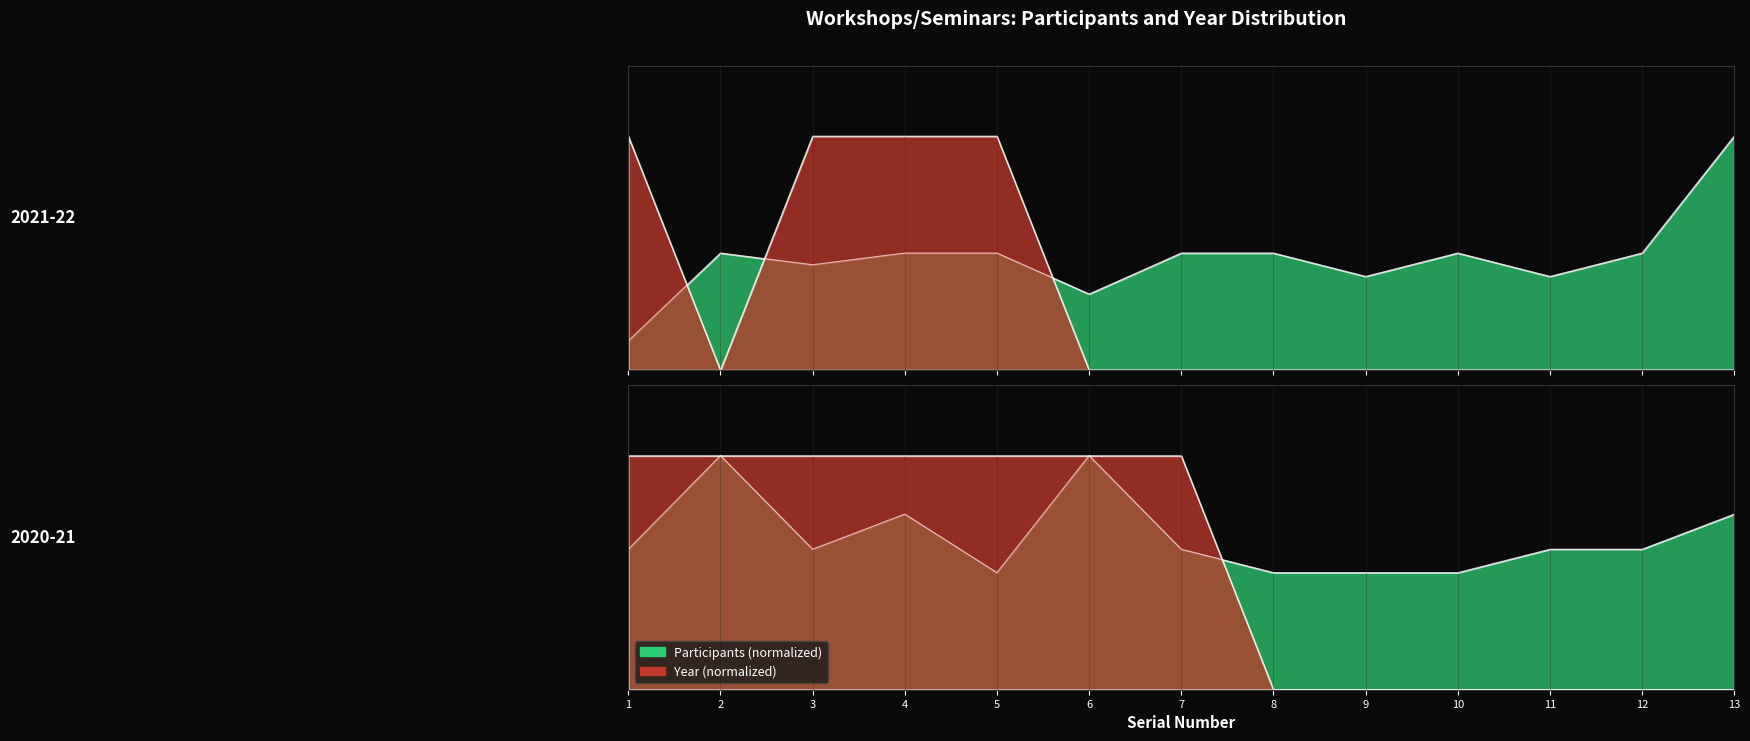

Which series has the widest spread of values?

Year